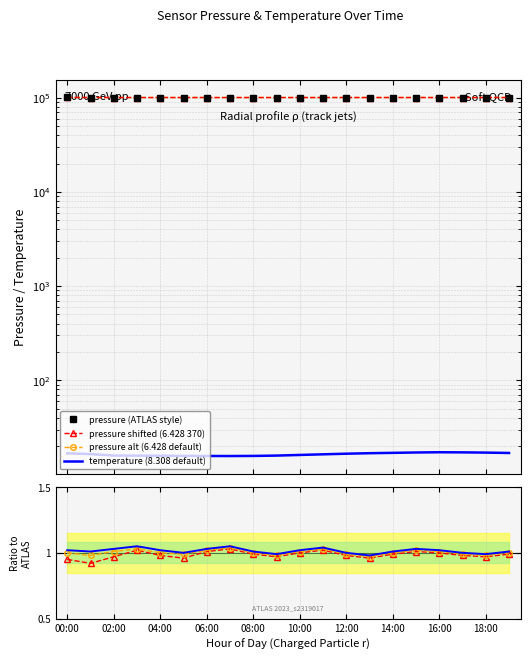

True or false: pressure_shifted has more than 1 points higher than both neighbors.

False